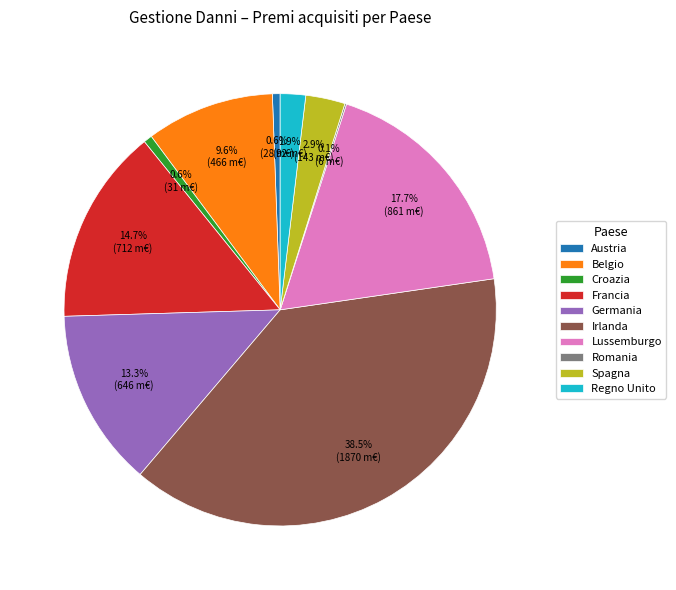

Does Regno Unito represent more than half of the total?

No